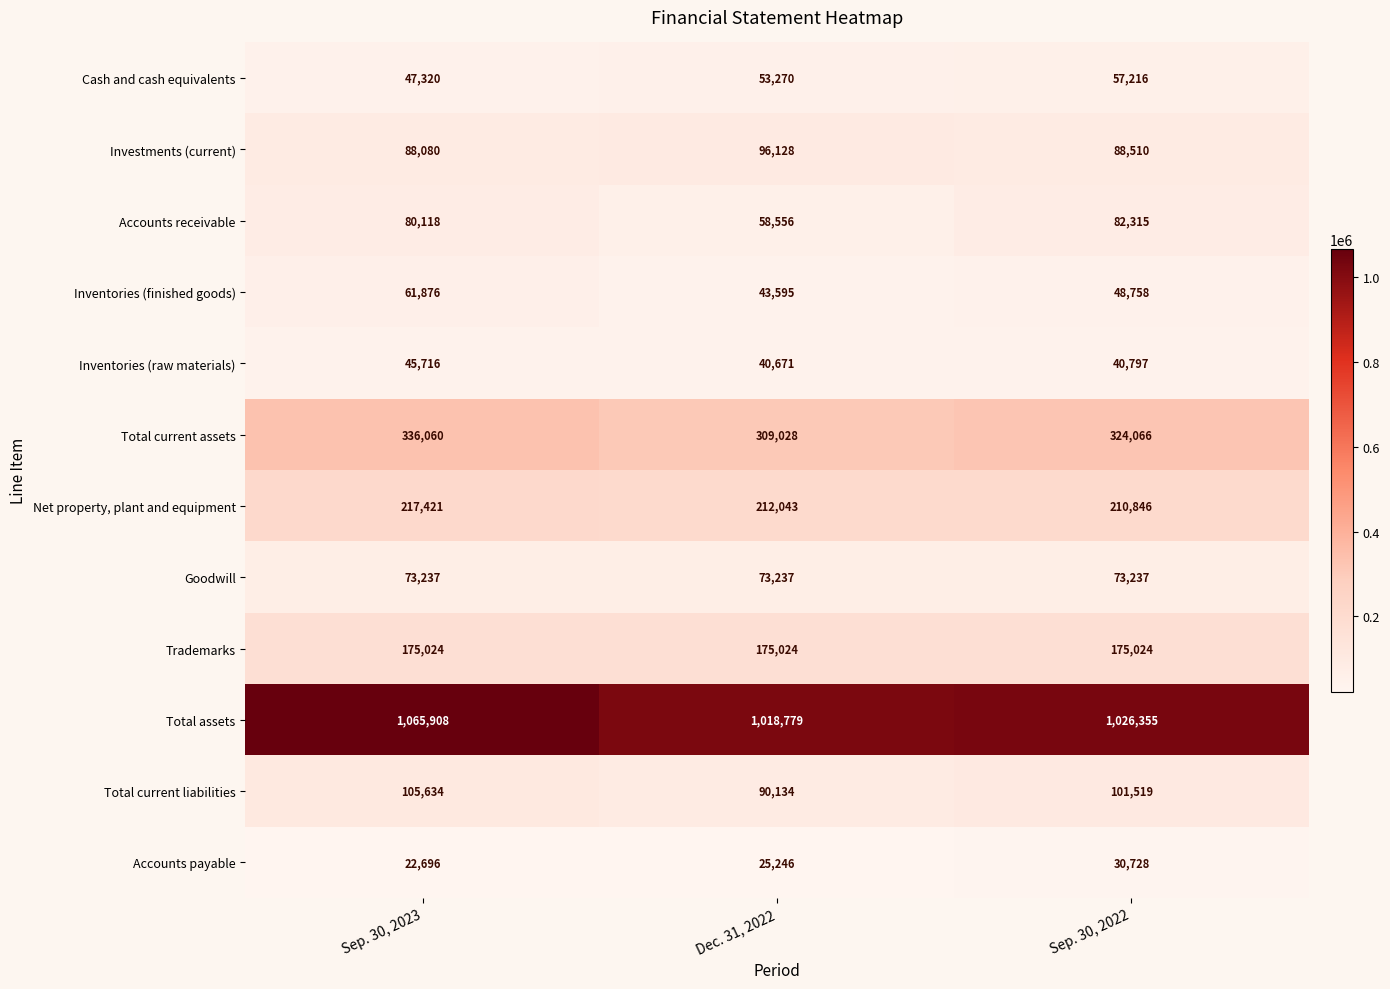

What value does the Total assets series have at Dec. 31, 2022, to the nearest 50?

1018800